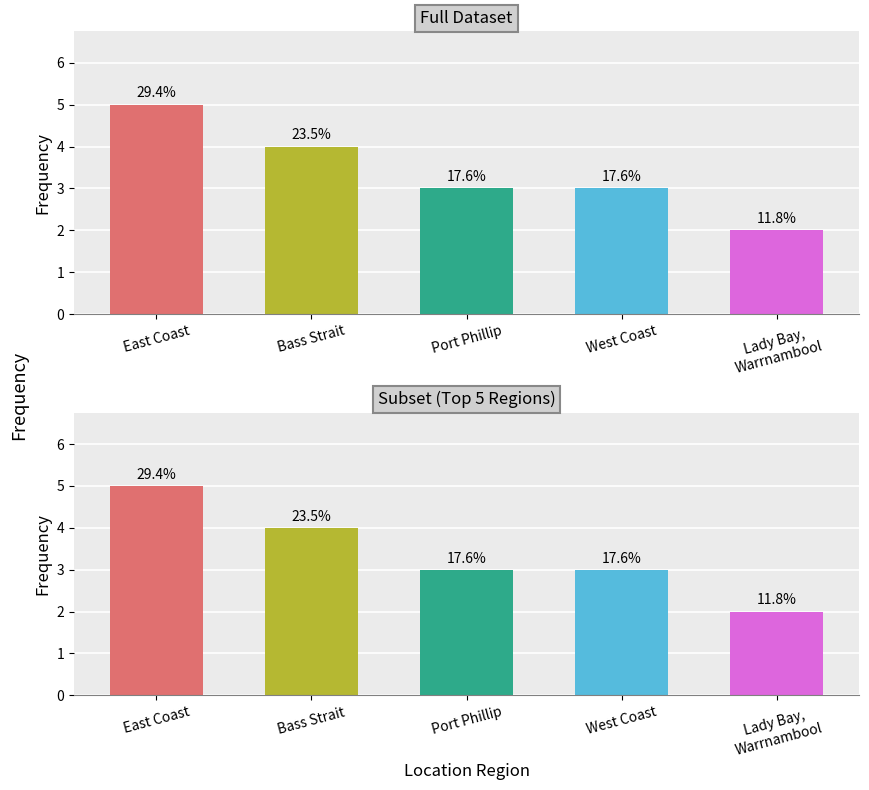

Reading left to right, list all the values displayed in this chart.

All Locations: East Coast=5	Bass Strait=4	Port Phillip=3	West Coast=3	Lady Bay,
Warrnambool=2
Top Regions: East Coast=5	Bass Strait=4	Port Phillip=3	West Coast=3	Lady Bay,
Warrnambool=2